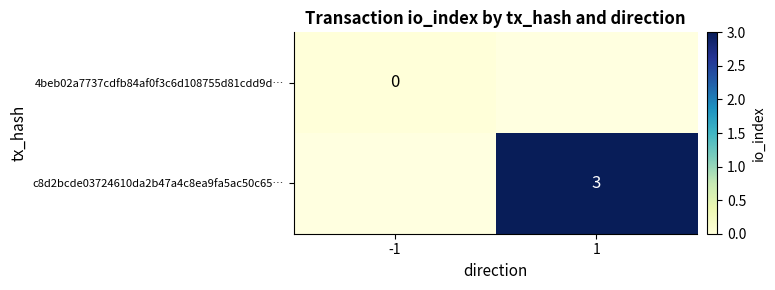

The 4beb02a7737cdfb84af0f3c6d108755d81cdd9d… series shows 0.0 at -1. True or false?

True